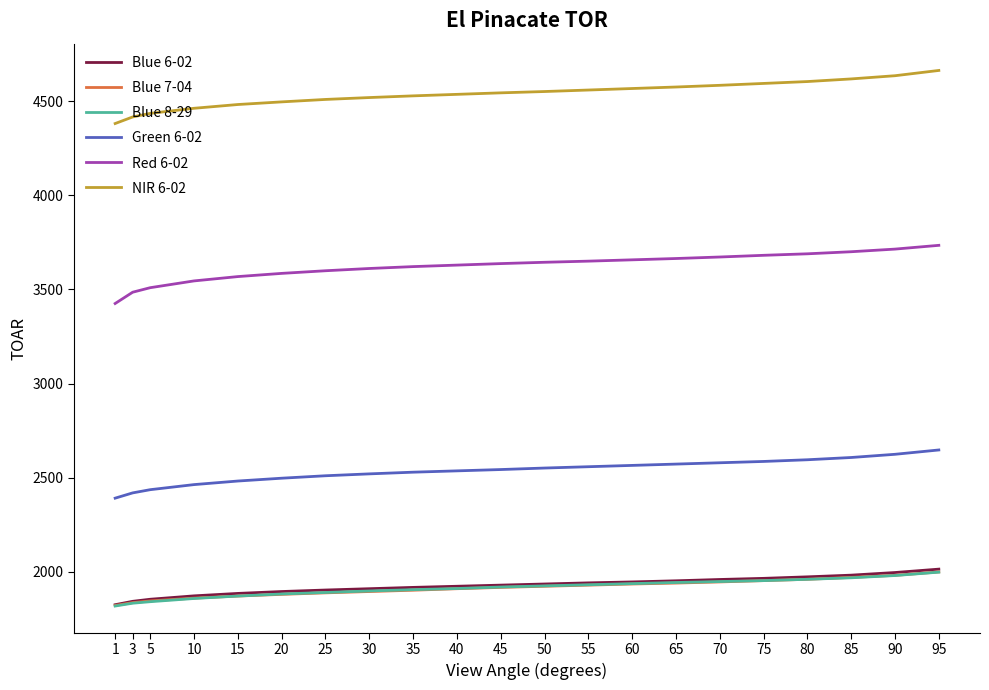

True or false: Blue 8-29 and NIR 6-02 intersect in this chart.

False